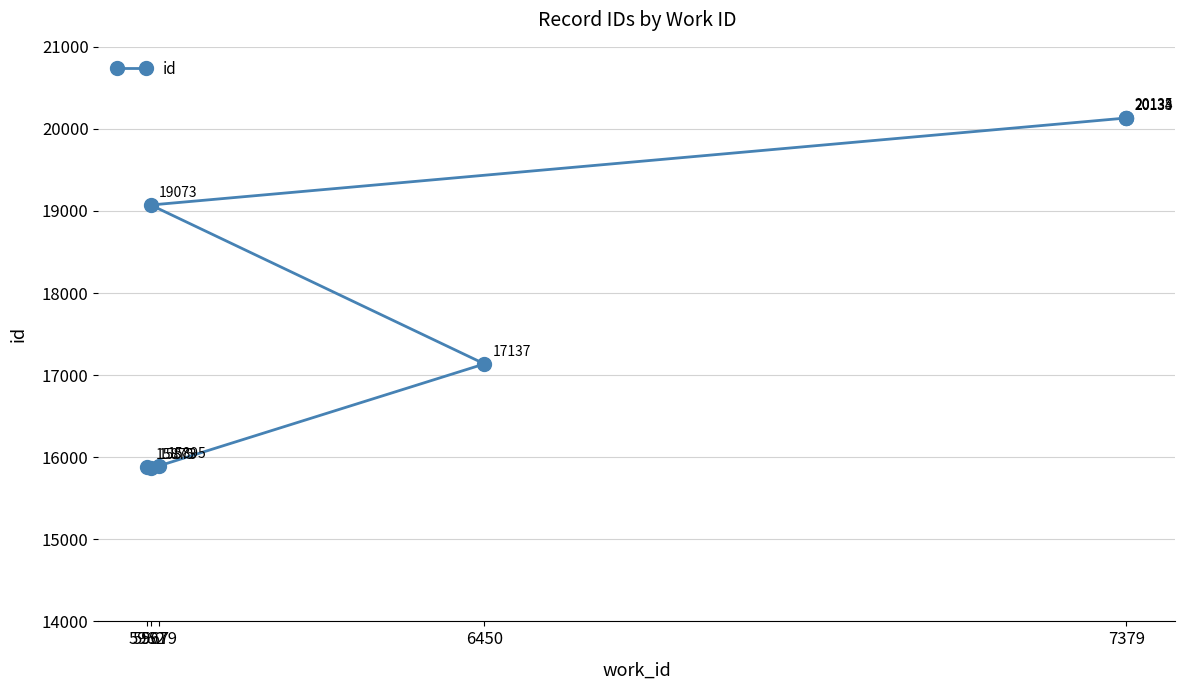

How many lines are shown in the chart?

1